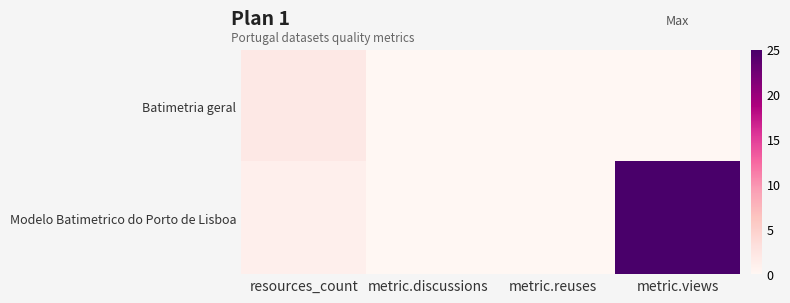

Count the number of data series in this chart.

2